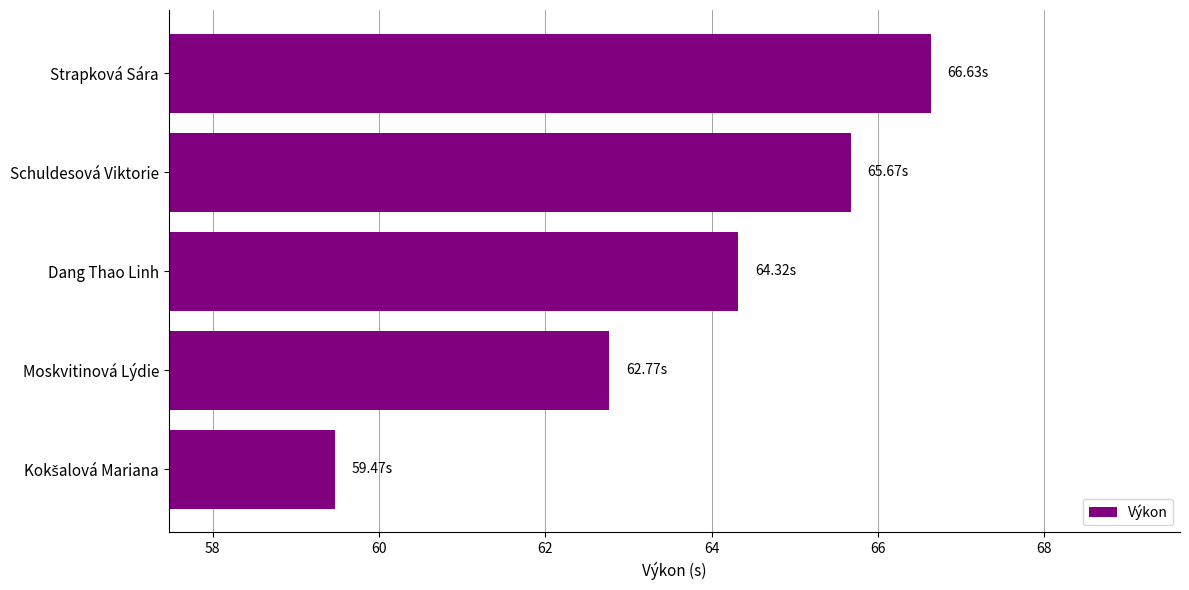

How many bars are there in total?

5